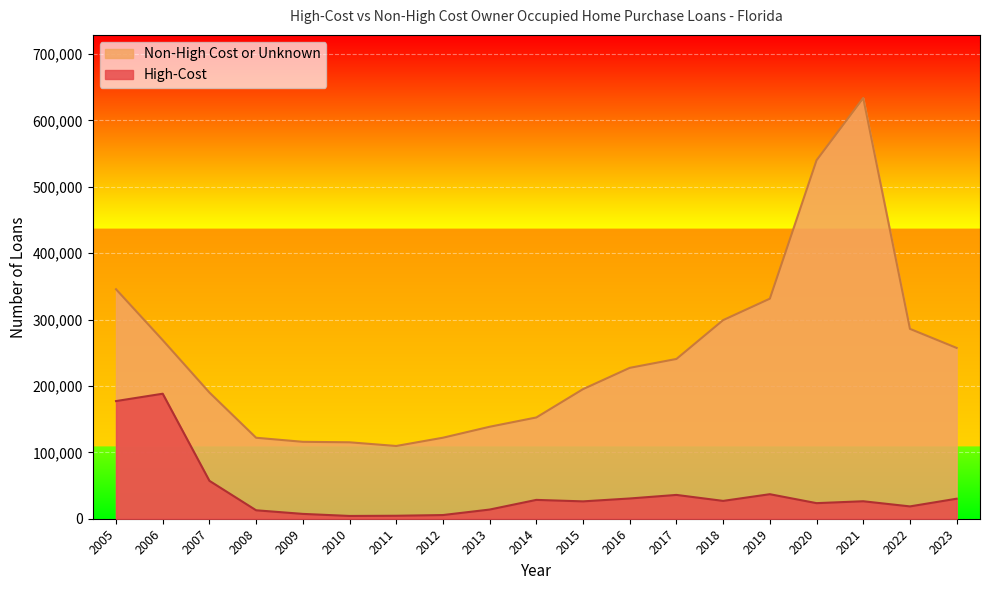

In Non-High Cost or Unknown, how many points are lower than both neighbors (excluding endpoints)?

1